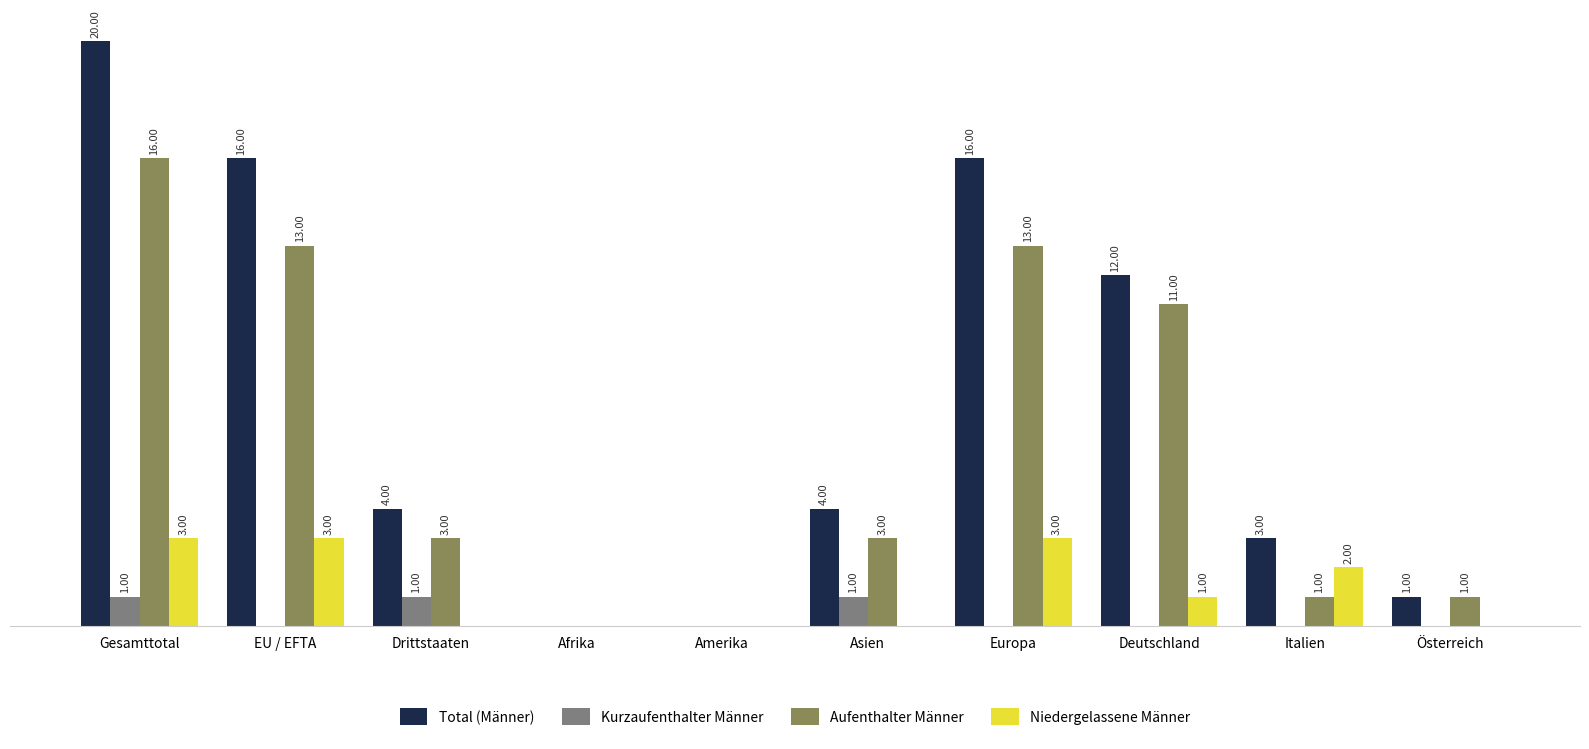

Which series changed the most between Europa and Österreich?

Total (Männer)